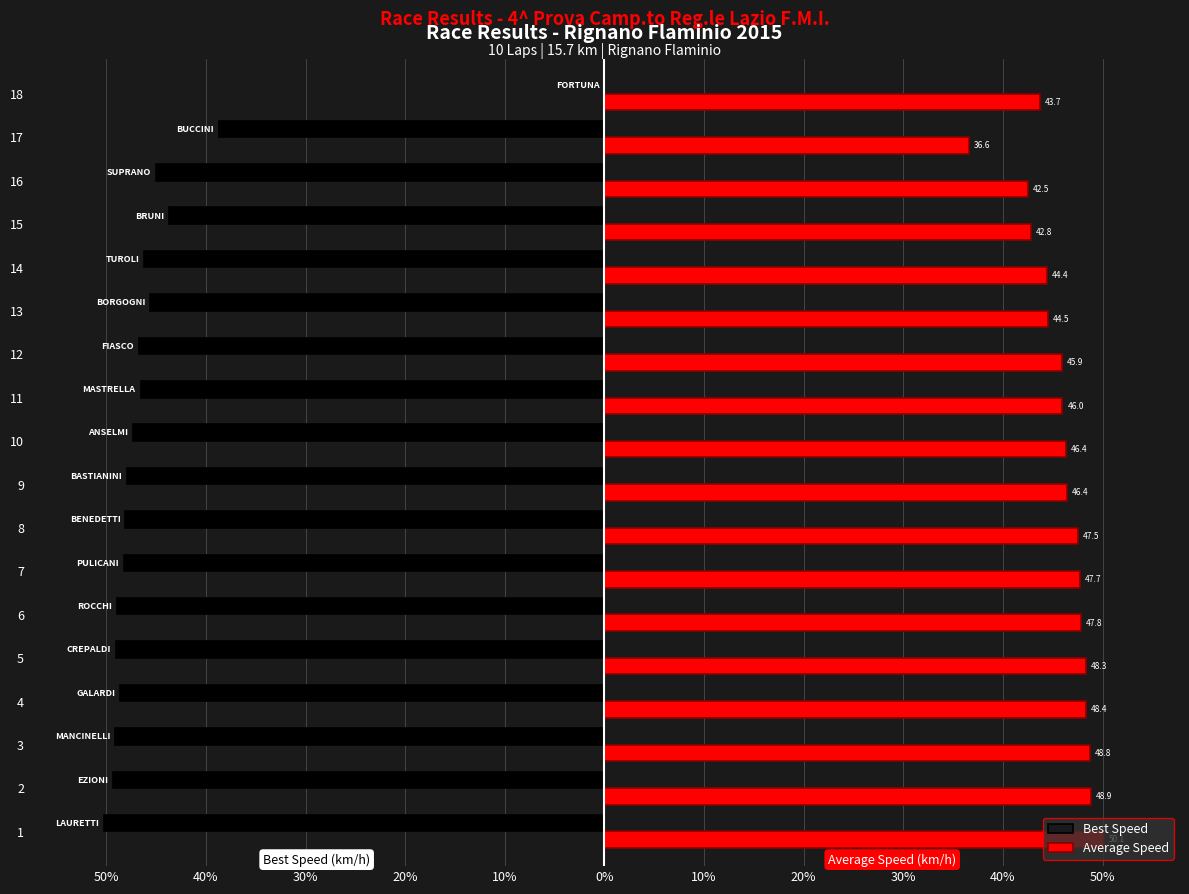

Is the value of Average Speed at 14 greater than the value of Best Speed at 11?

Yes